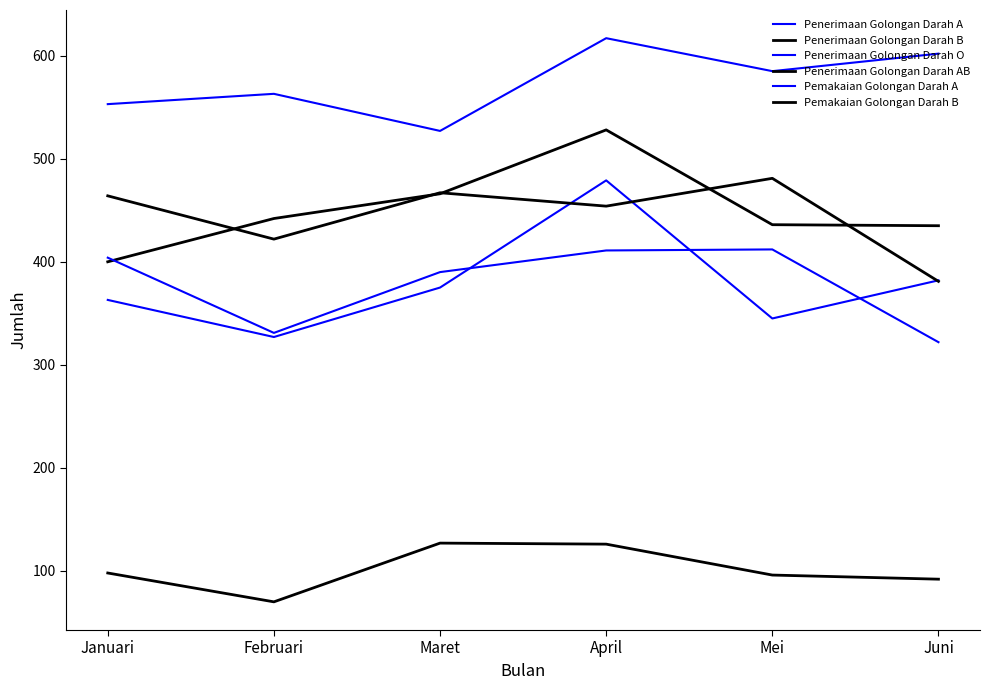

Does the chart have visible grid lines?

No